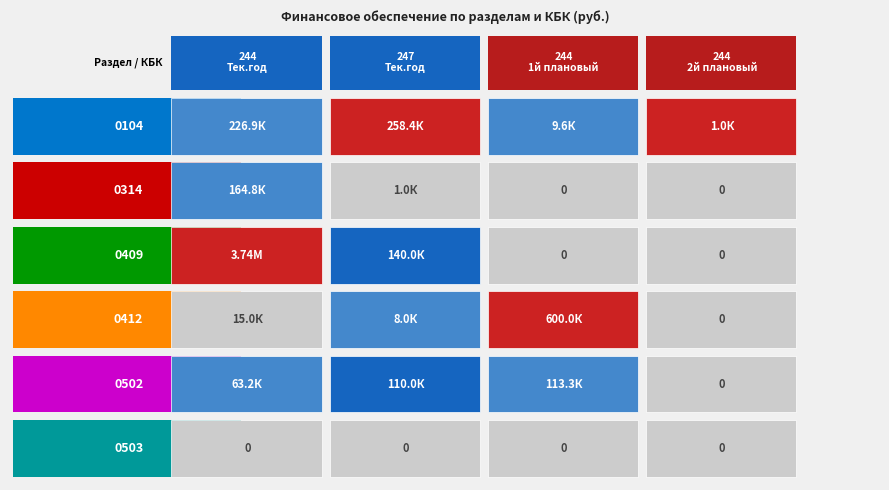

Between 0 and 2, which series saw the biggest shift?

0409